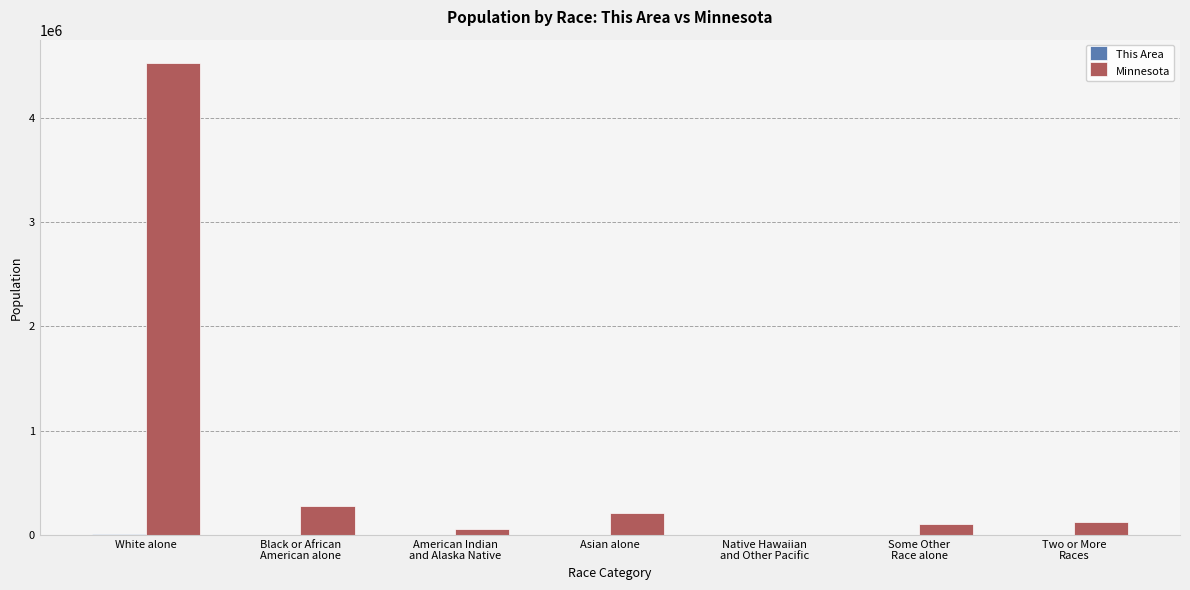

At which label does Minnesota reach its peak?

White alone